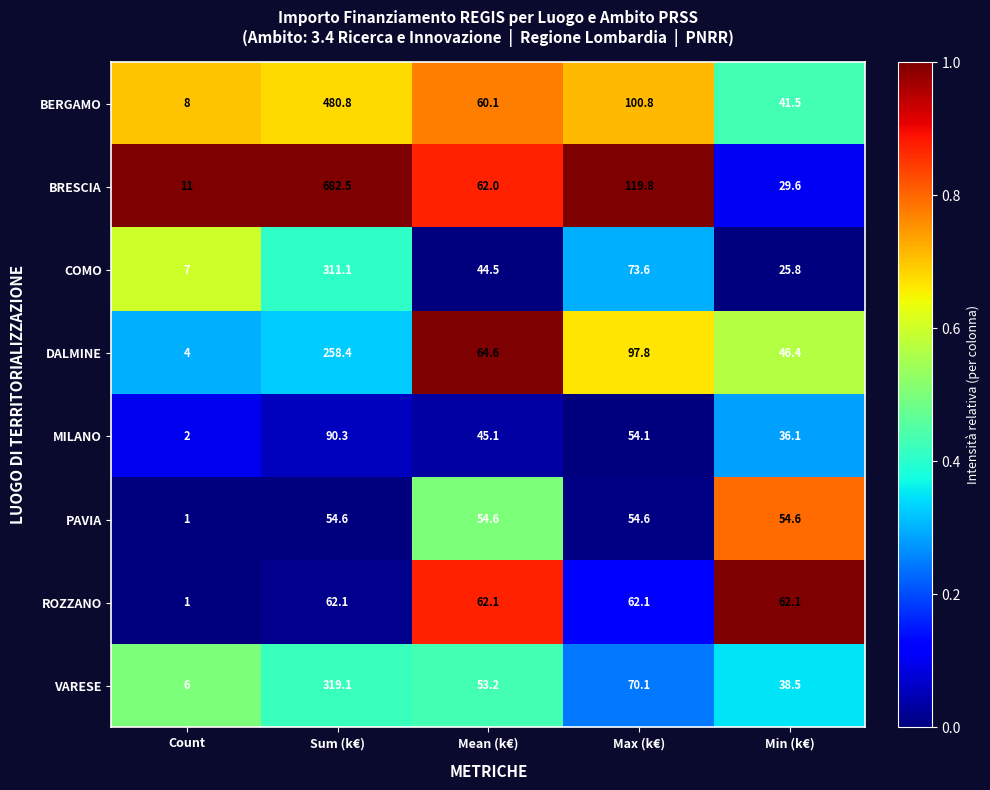

At Max (k€), list the series in order from largest to smallest.

BRESCIA, BERGAMO, DALMINE, COMO, VARESE, ROZZANO, PAVIA, MILANO